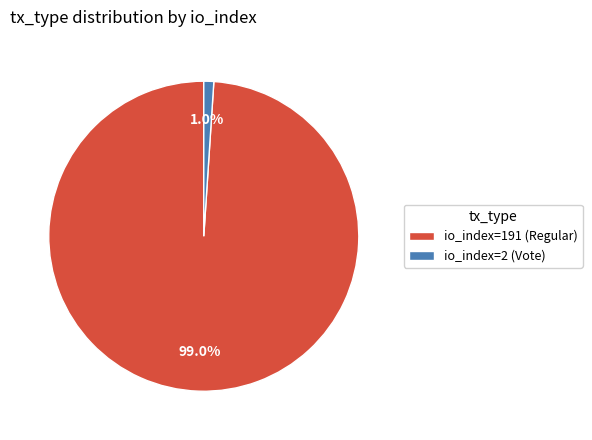

What portion of the pie excludes io_index=2 (Vote)?

99.0%